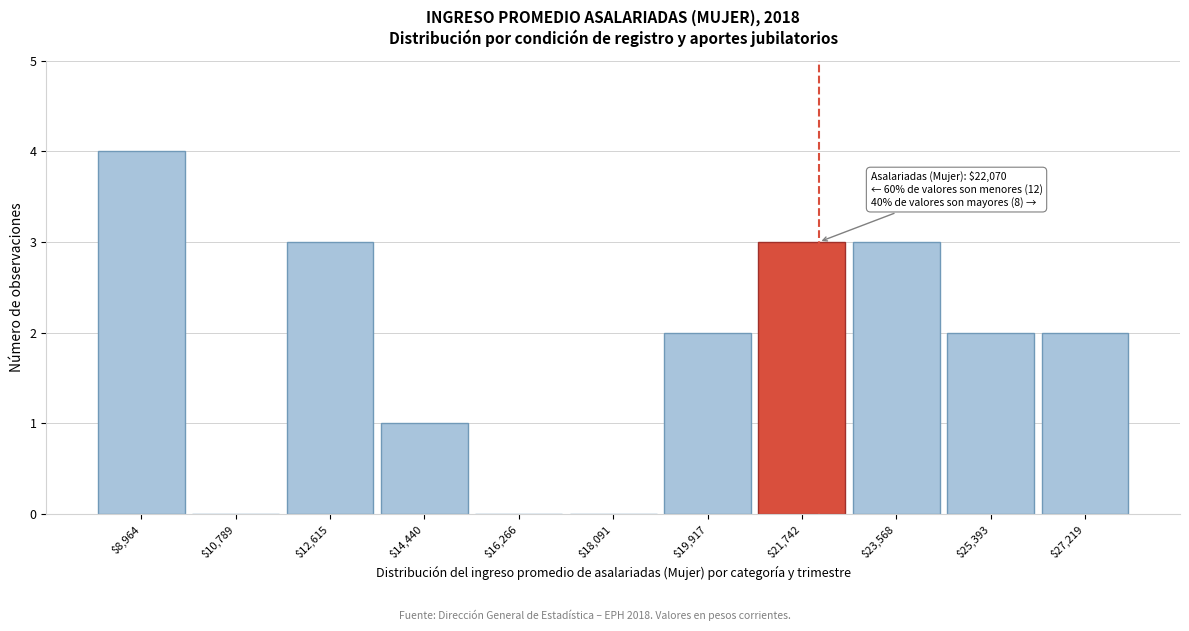

Which range on the x-axis has the tallest bar?

8000 to 9800